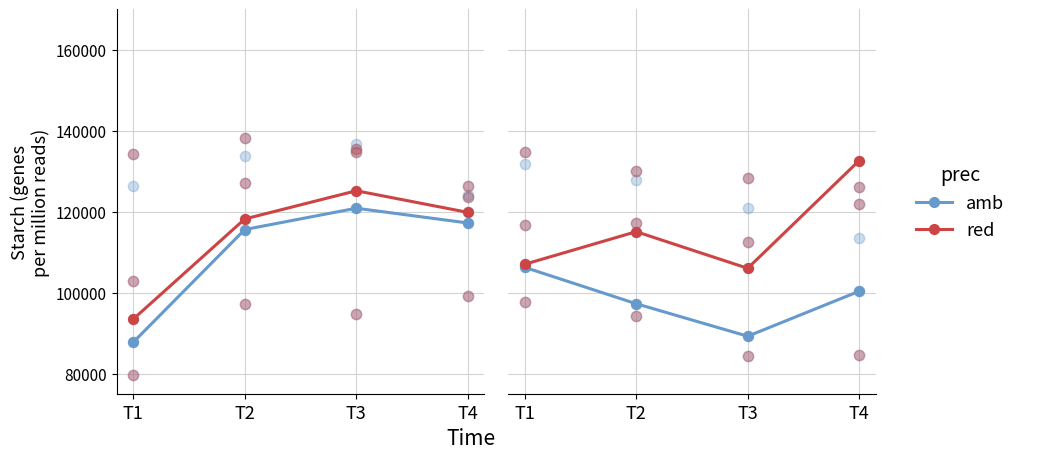

What is the total value across all series at T3?

195272.0